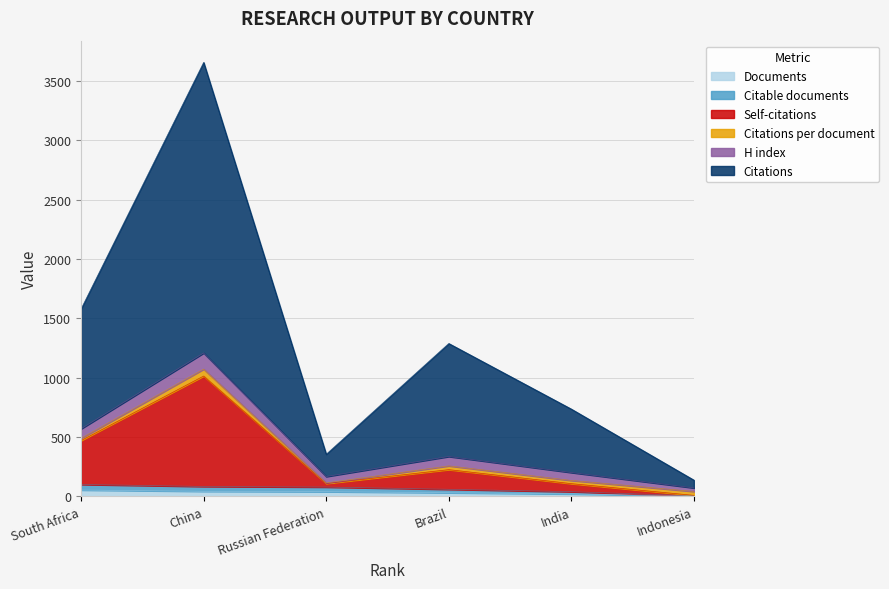

At which category is the sum across all series the highest?

China